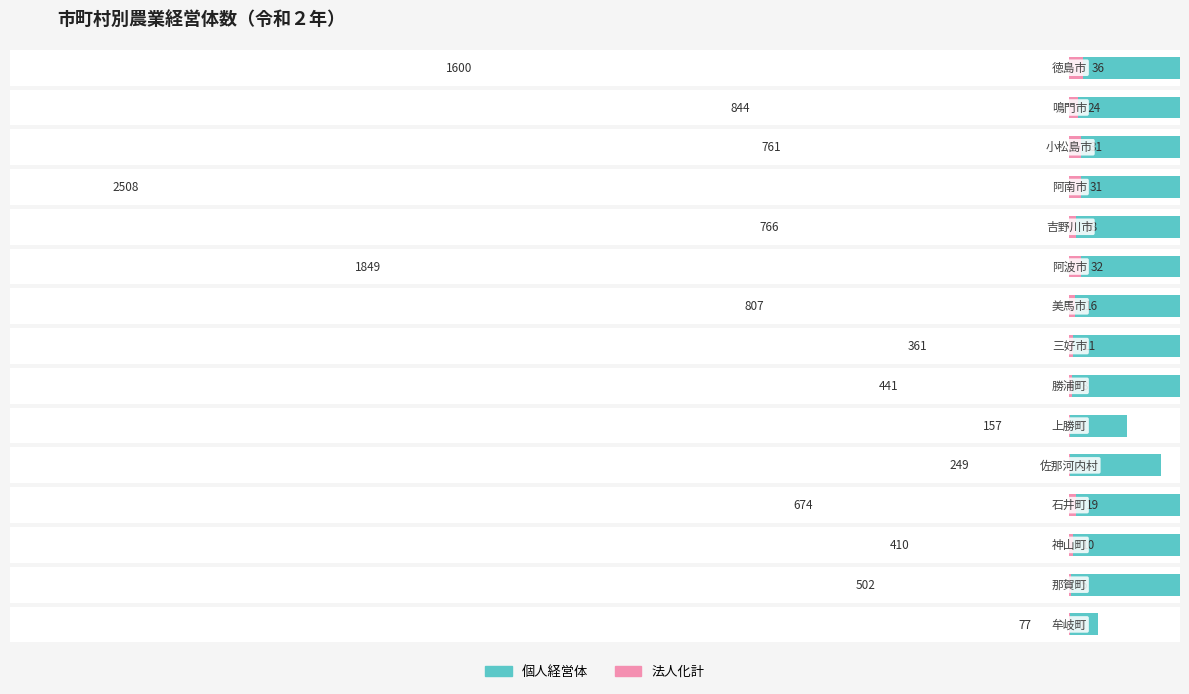

What is the difference between the highest and lowest values at 7?

350